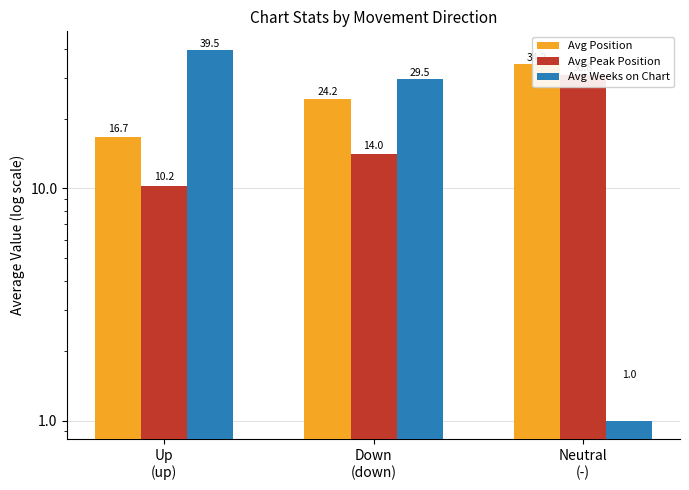

What is the difference between the maximum and minimum values in the Avg Weeks on Chart series?

38.5